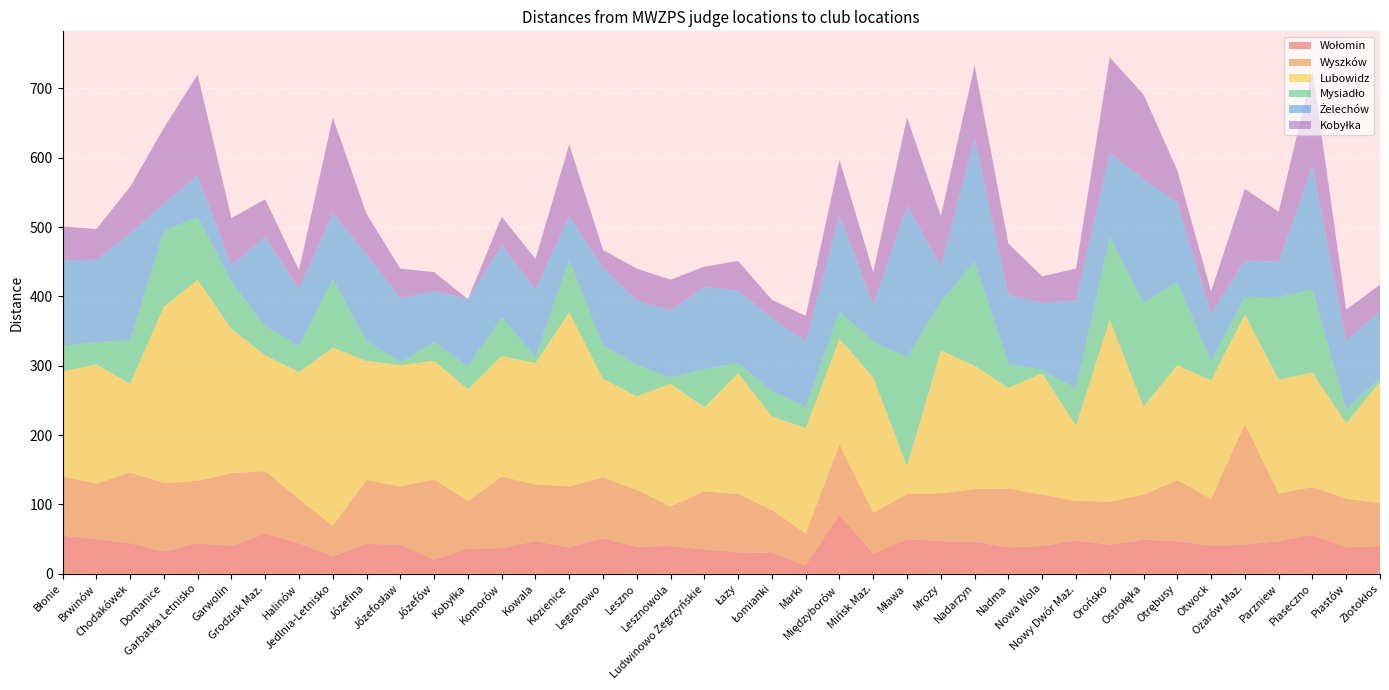

Reading left to right, list all the values displayed in this chart.

Wołomin: 55	50	44	32	44	40	58	44	25	43	42	20	36	37	47	38	51	39	40	35	31	30	12	85	29	50	47	46	38	40	48	42	49	47	40	42	47	56	38	40
Wyszków: 85	80	102	99	90	105	90	64	44	92	84	116	69	103	82	88	88	82	57	84	84	62	46	102	59	65	69	76	85	74	57	62	65	88	68	174	69	69	70	62
Lubowidz: 152	172	128	254	290	208	167	183	257	172	175	171	161	174	175	251	142	135	177	121	174	135	152	152	195	40	206	178	145	175	109	262	127	166	171	158	164	165	109	175
Mysiadło: 37	32	63	109	91	68	42	38	99	29	4	27	33	56	9	75	49	45	9	55	15	36	31	39	52	157	71	150	35	5	53	119	150	120	28	25	119	120	20	5
Żelechów: 123	119	154	40	59	24	129	81	95	125	92	74	97	104	97	64	112	93	97	119	104	106	94	139	53	219	51	178	99	97	127	122	178	115	68	53	51	178	99	97
Kobyłka: 49	44	67	109	146	68	54	28	138	58	43	27	0	41	44	103	25	46	44	29	43	26	37	80	47	127	72	105	74	38	46	138	122	46	32	103	72	138	45	38